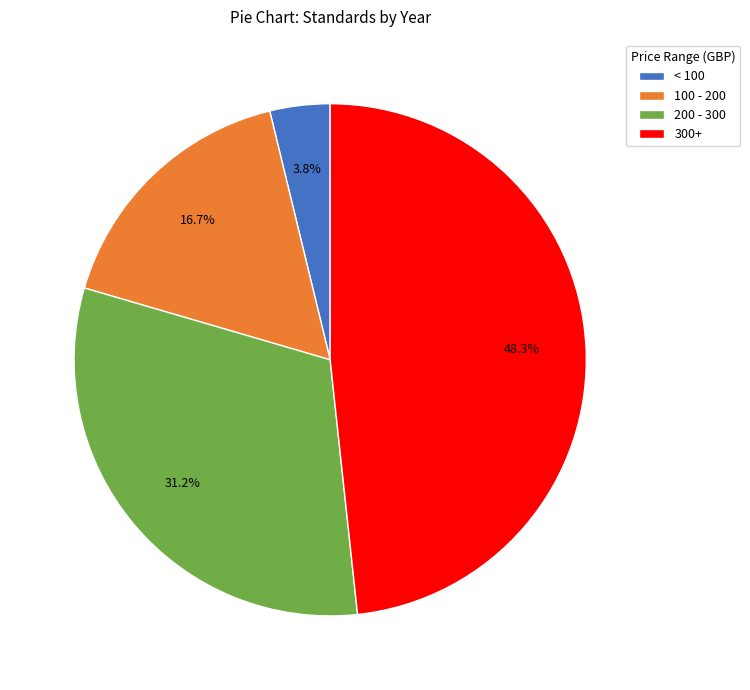

Between 200 - 300 and 300+, which is larger?

300+